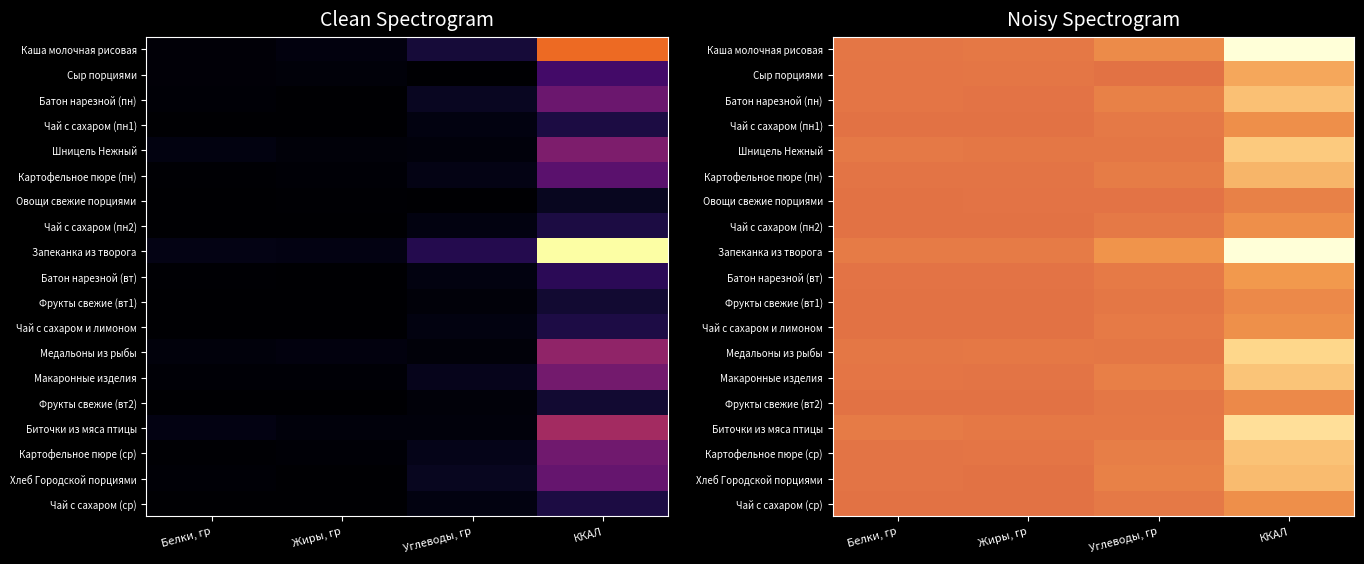

What is the minimum value shown in the chart?

0.3